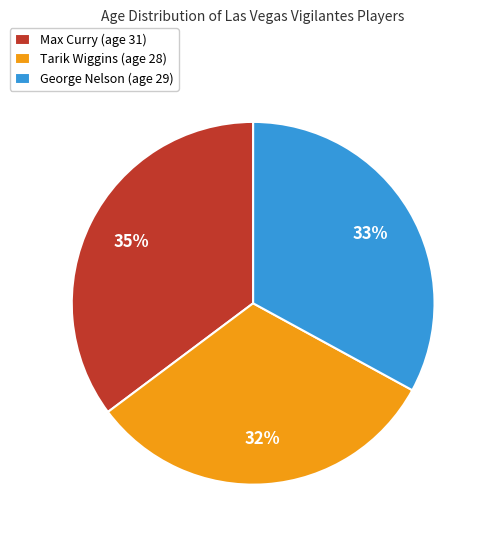

Is it true that Tarik Wiggins is 32% of the pie?

True